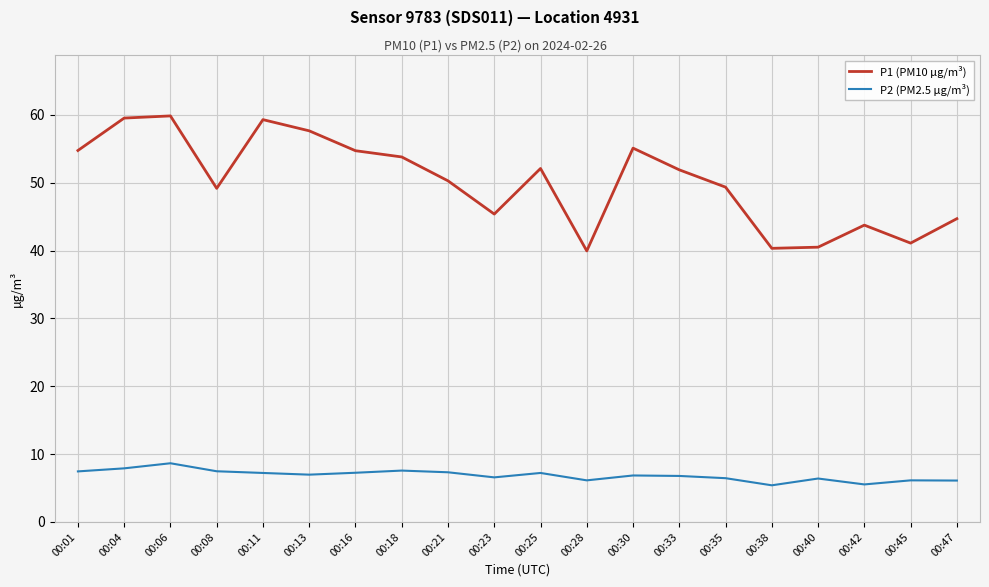

True or false: P1 (PM10 µg/m³) has more than 1 points higher than both neighbors.

True